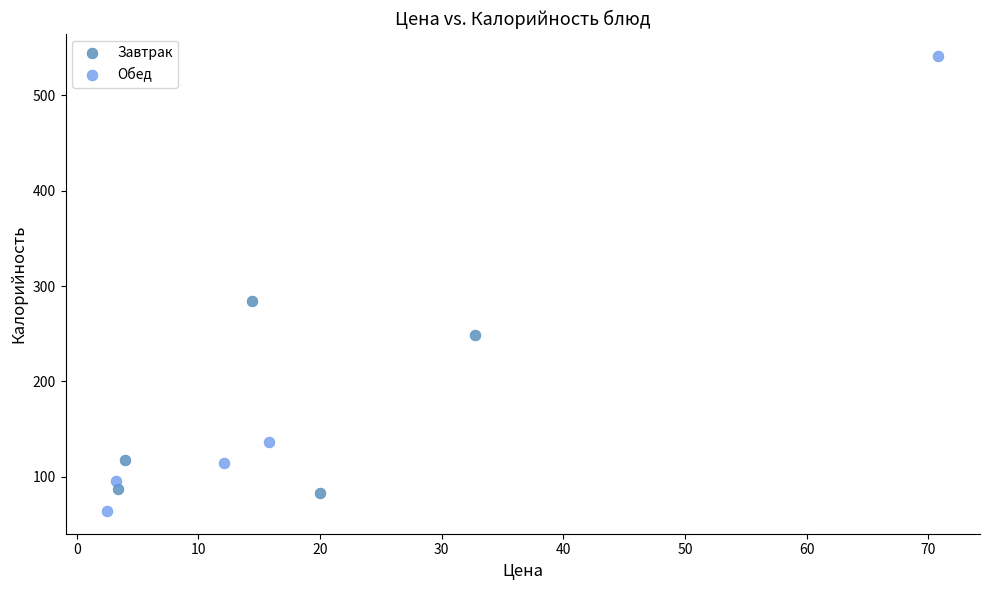

Which series has the largest Y range (max minus min)?

Обед